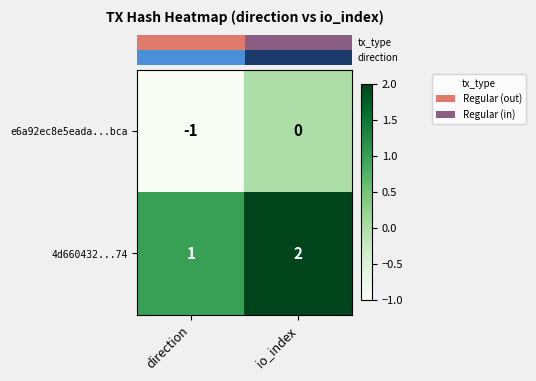

Rank the series at direction from highest to lowest value.

4d660432...74, e6a92ec8e5eada...bca